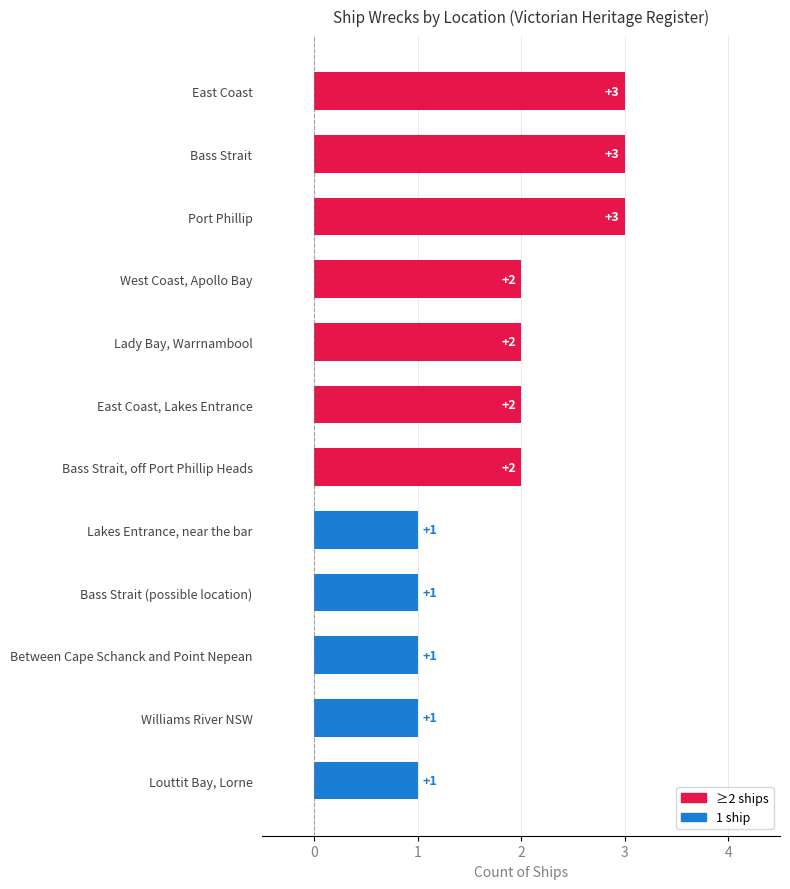

What is the ratio of the value at East Coast, Lakes Entrance to the value at East Coast?

0.7